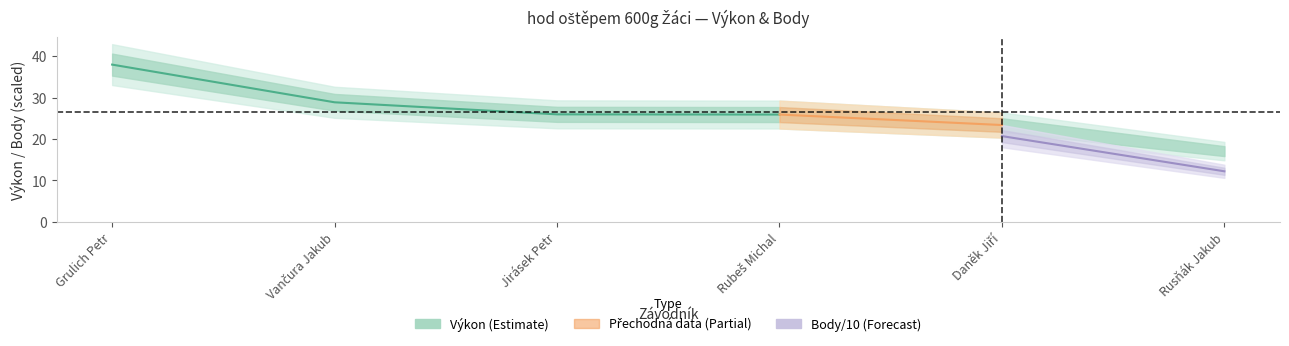

What is the sum of the values at Vančura Jakub and Jirásek Petr?

54.8